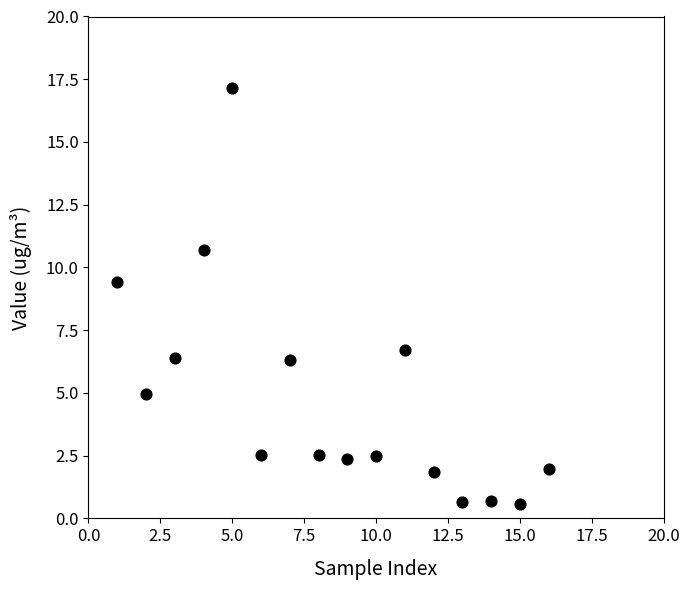

What is the range of Y values (max minus min)?

16.6